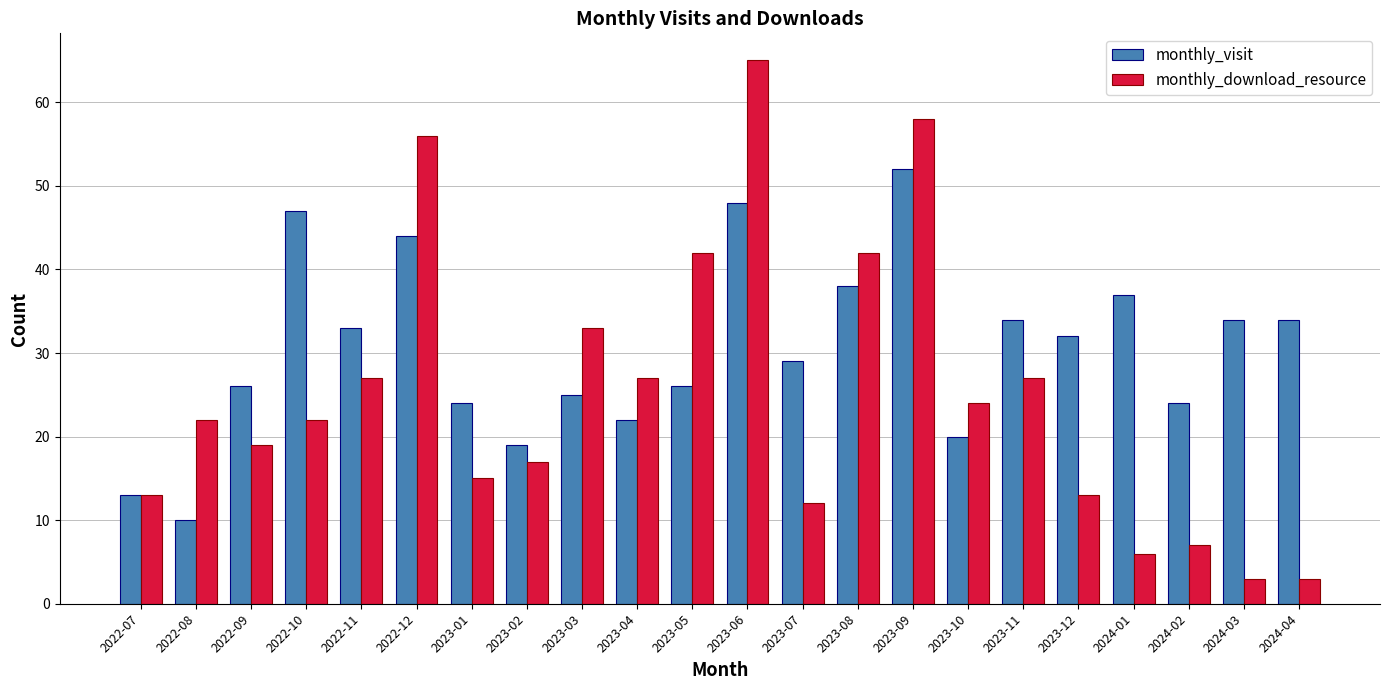

What is the difference between the second highest and second lowest values in the monthly_visit series?

35